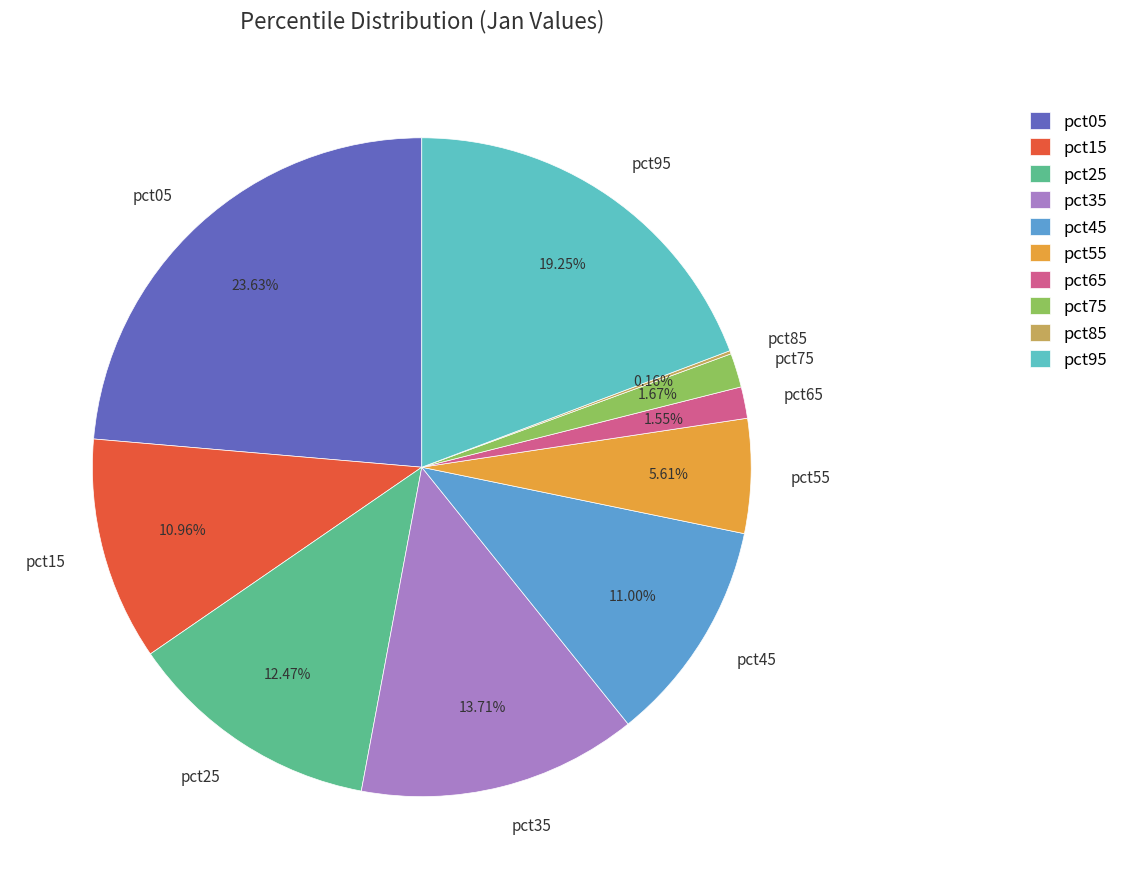

Combined, do pct05 and pct15 account for over 50%?

No